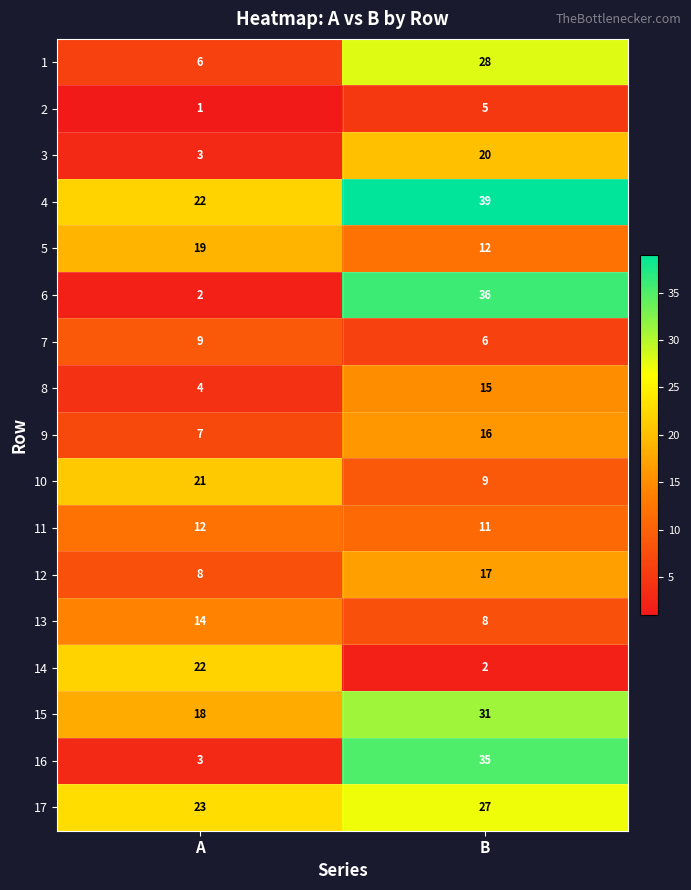

List the labels in order of 6 value, largest first.

B, A